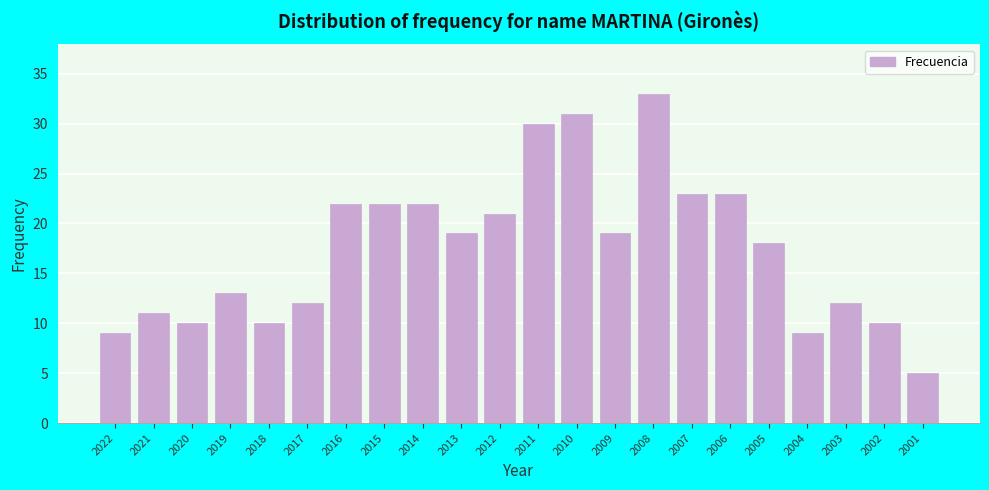

Reading left to right, transcribe all the data shown in this chart.

9	11	10	13	10	12	22	22	22	19	21	30	31	19	33	23	23	18	9	12	10	5